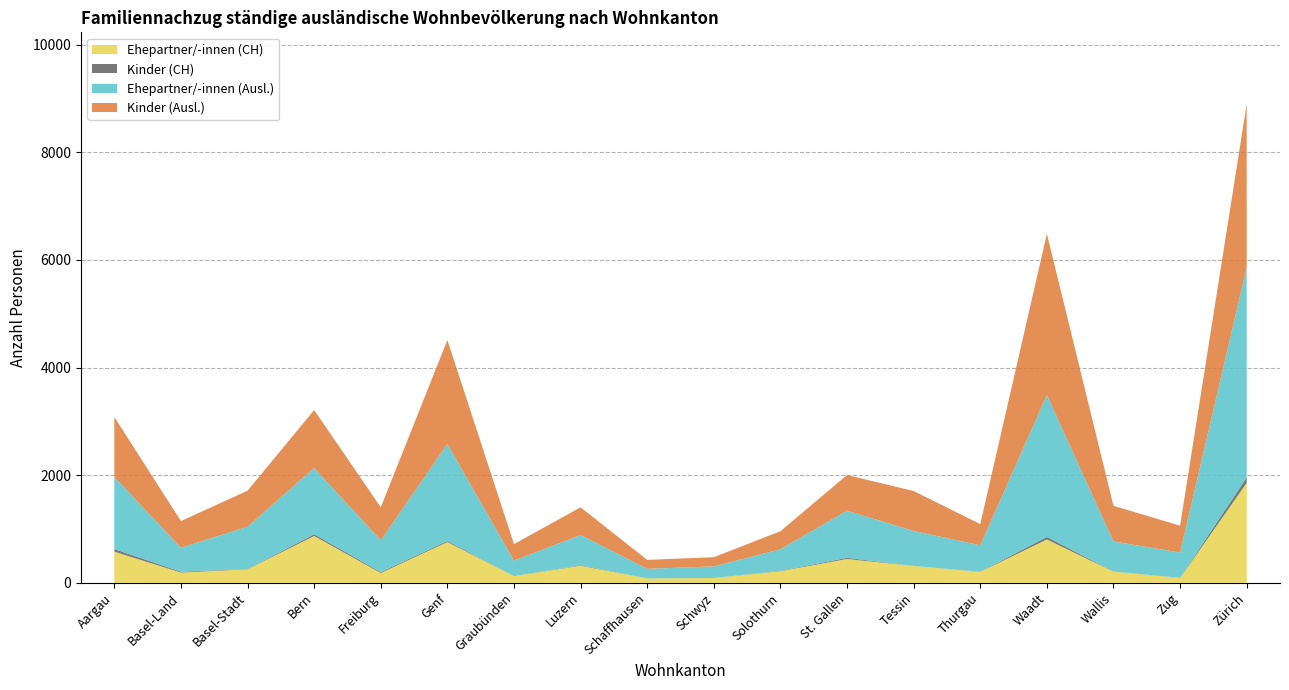

Reading left to right, extract all data points from this chart.

Ehepartner/-innen (CH): Aargau=578	Basel-Land=190	Basel-Stadt=251	Bern=870	Freiburg=182	Genf=756	Graubünden=124	Luzern=317	Schaffhausen=81	Schwyz=88	Solothurn=216	St. Gallen=442	Tessin=313	Thurgau=203	Waadt=805	Wallis=207	Zug=90	Zürich=1856
Kinder (CH): Aargau=48	Basel-Land=15	Basel-Stadt=5	Bern=32	Freiburg=17	Genf=20	Graubünden=0	Luzern=10	Schaffhausen=0	Schwyz=1	Solothurn=7	St. Gallen=21	Tessin=0	Thurgau=4	Waadt=46	Wallis=3	Zug=2	Zürich=101
Ehepartner/-innen (Ausl.): Aargau=1340	Basel-Land=446	Basel-Stadt=786	Bern=1231	Freiburg=591	Genf=1803	Graubünden=288	Luzern=560	Schaffhausen=178	Schwyz=215	Solothurn=399	St. Gallen=877	Tessin=650	Thurgau=489	Waadt=2639	Wallis=558	Zug=470	Zürich=3907
Kinder (Ausl.): Aargau=1114	Basel-Land=496	Basel-Stadt=669	Bern=1077	Freiburg=612	Genf=1932	Graubünden=307	Luzern=515	Schaffhausen=166	Schwyz=171	Solothurn=336	St. Gallen=663	Tessin=742	Thurgau=394	Waadt=2996	Wallis=662	Zug=499	Zürich=3032